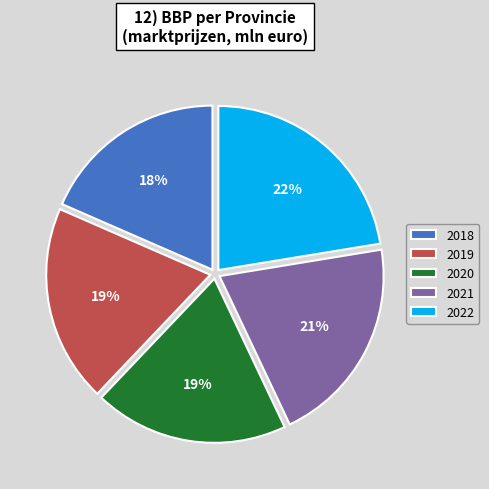

What percentage is the 2019 slice, to the nearest percent?

19%